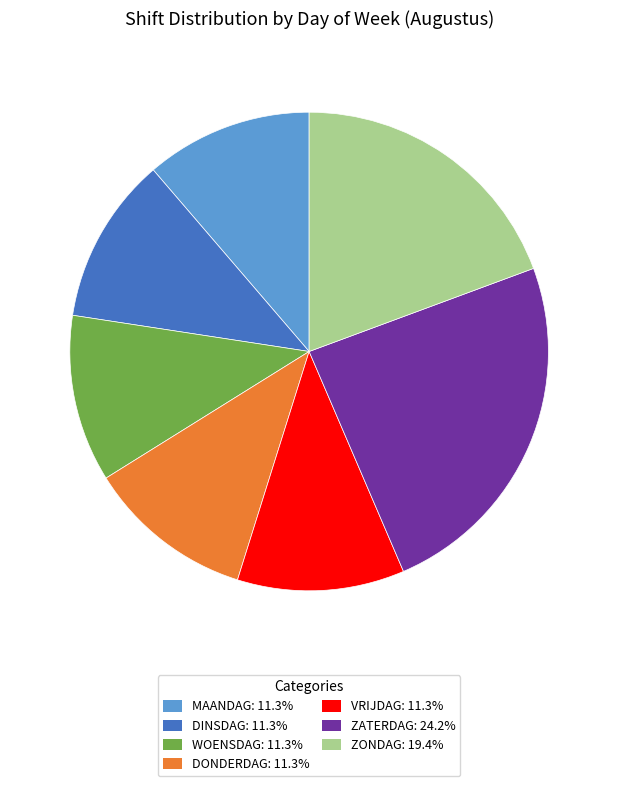

Is there a majority slice in this chart?

No